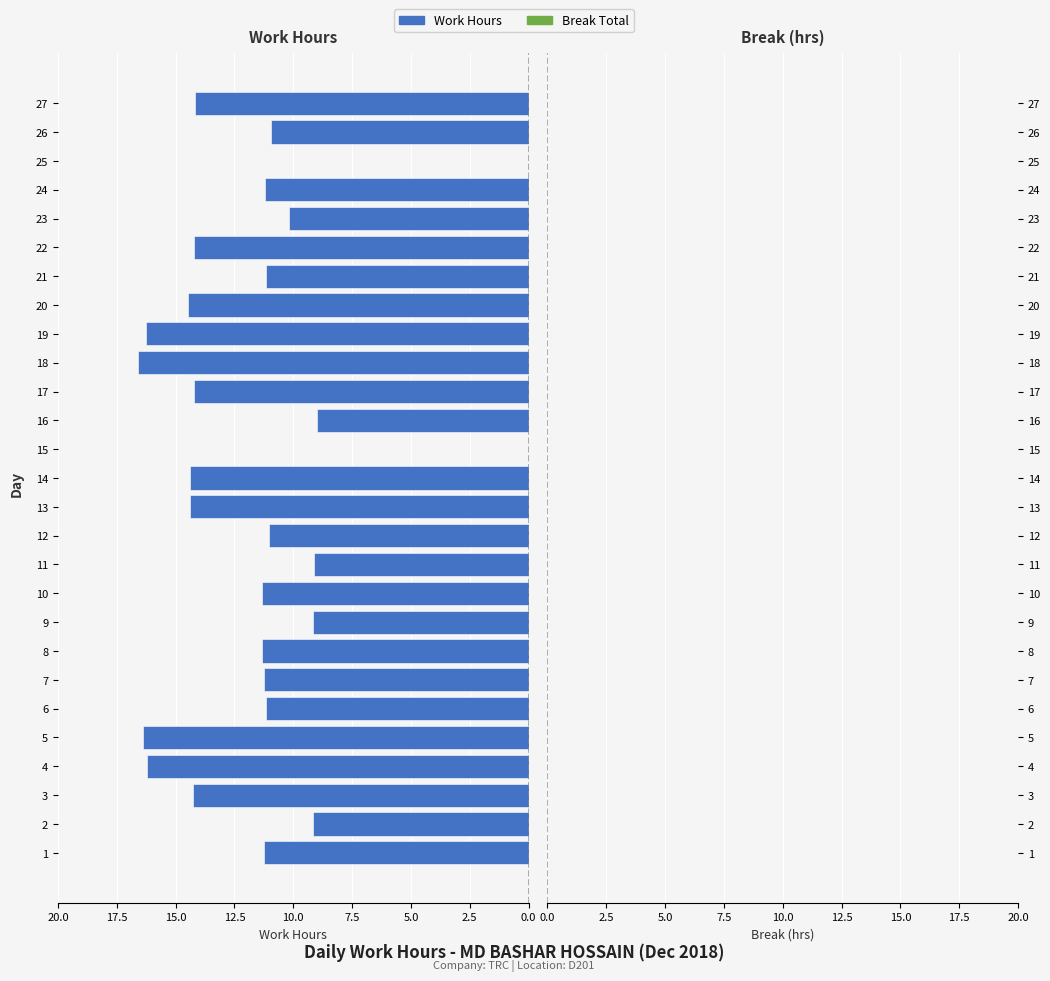

Count the number of data series in this chart.

1